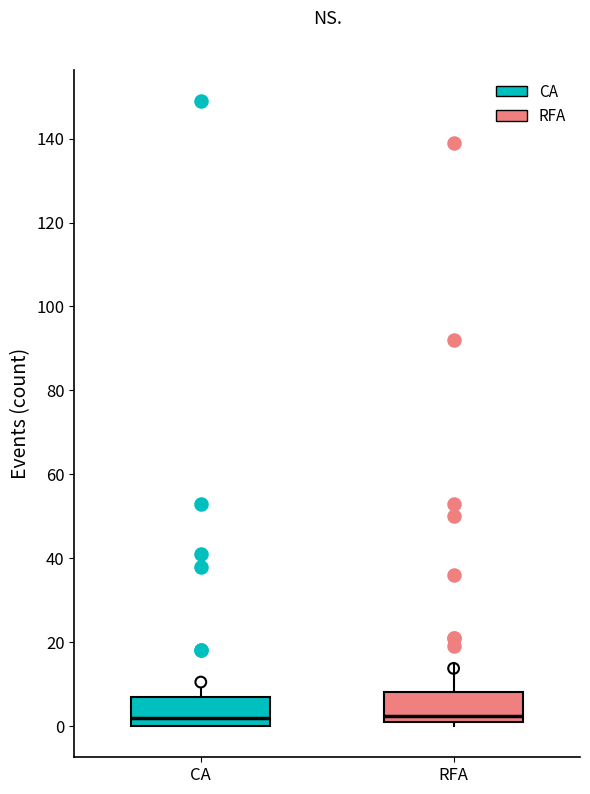

Reading left to right, transcribe this box plot: for each box, give where its median line is, the range the box spans, and where its two whiskers end, as read against the y-axis. The values are not printed on the chart, so give them approximately, as read against the axis.

CA: median 2, box 0 to 8, whiskers 0 to 10
RFA: median 2 (just above the box's lower edge), box 2 to 8, whiskers 0 to 16